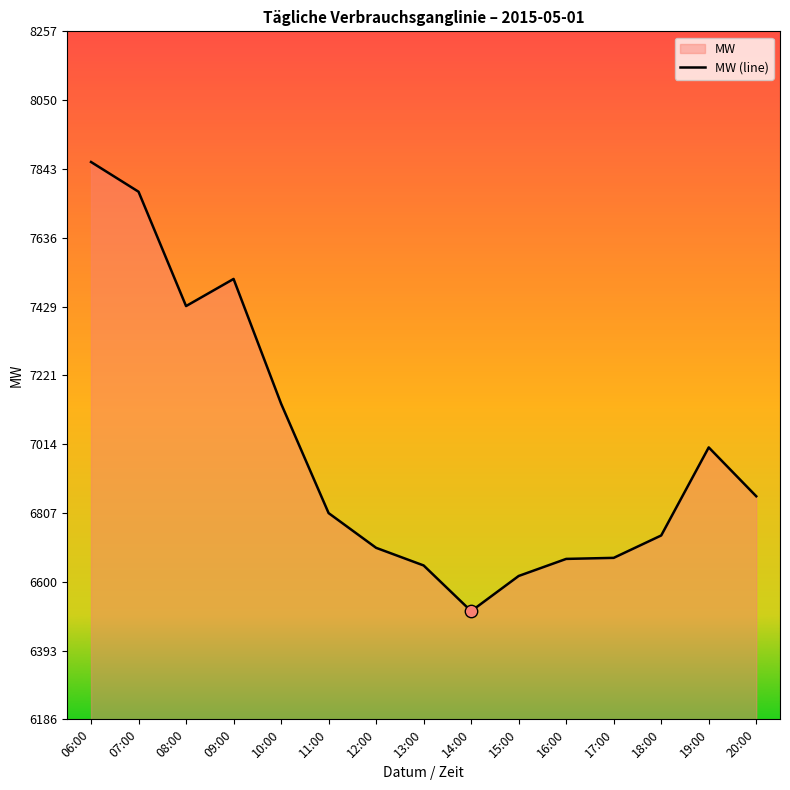

Between 08:00 and 18:00, which is larger?

08:00